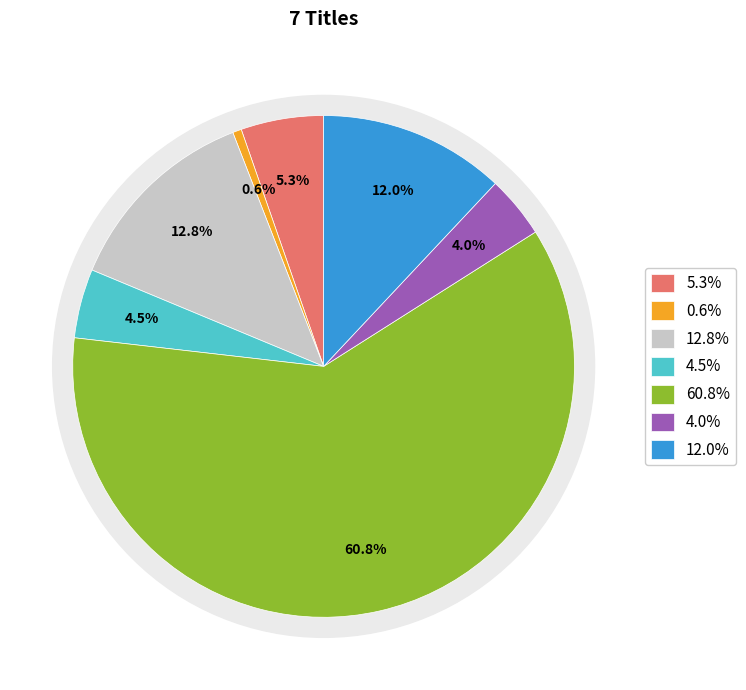

Does any single category account for the majority?

Yes